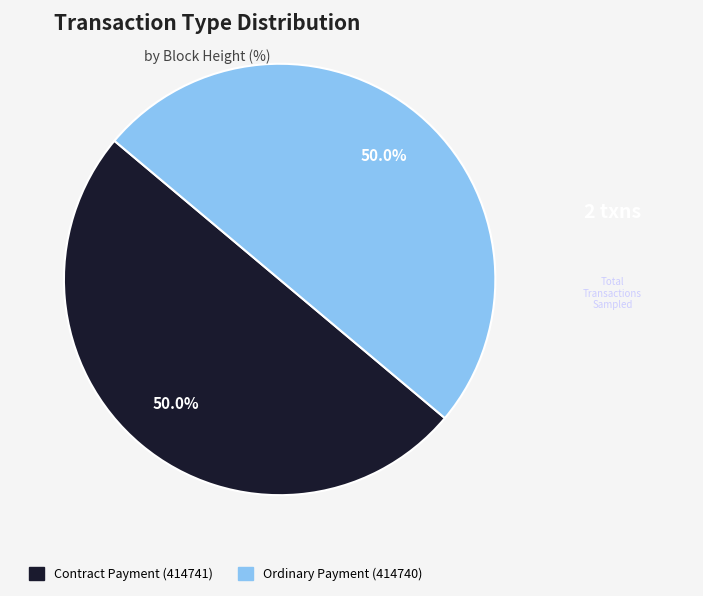

What is the ratio of the value at Ordinary Payment (414740) to the value at Contract Payment (414741)?

1.0